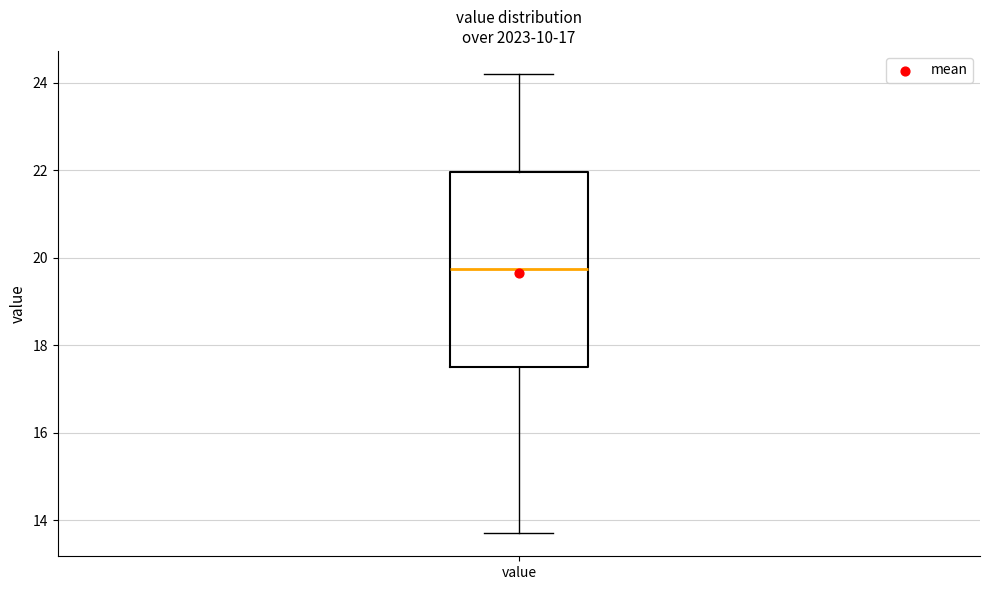

Transcribe this box plot: give where the median line is, the range the box spans, and where the two whiskers end, as read against the y-axis. The values are not printed on the chart, so give them approximately, as read against the axis.

median 19.8, box 17.6 to 22.0, whiskers 13.8 to 24.2